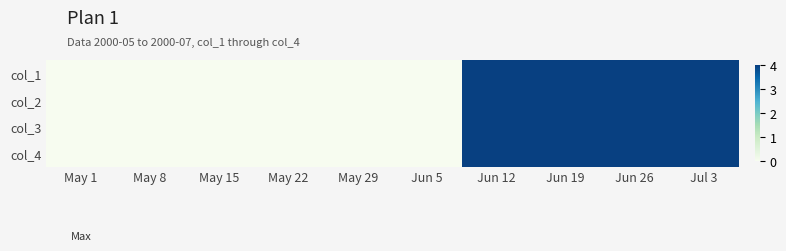

Reading left to right, what are all the values shown in this chart?

col_1: May 1=0	May 8=0	May 15=0	May 22=0	May 29=0	Jun 5=0	Jun 12=4	Jun 19=4	Jun 26=4	Jul 3=4
col_2: May 1=0	May 8=0	May 15=0	May 22=0	May 29=0	Jun 5=0	Jun 12=4	Jun 19=4	Jun 26=4	Jul 3=4
col_3: May 1=0	May 8=0	May 15=0	May 22=0	May 29=0	Jun 5=0	Jun 12=4	Jun 19=4	Jun 26=4	Jul 3=4
col_4: May 1=0	May 8=0	May 15=0	May 22=0	May 29=0	Jun 5=0	Jun 12=4	Jun 19=4	Jun 26=4	Jul 3=4